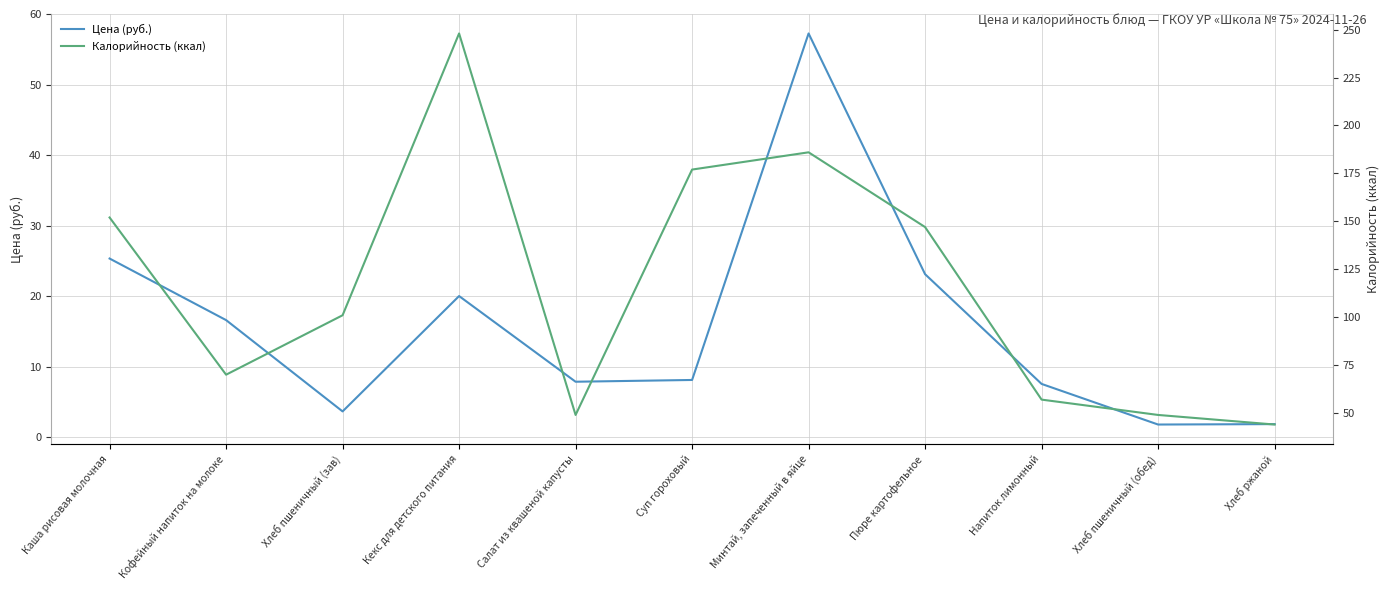

Count the number of data series in this chart.

2